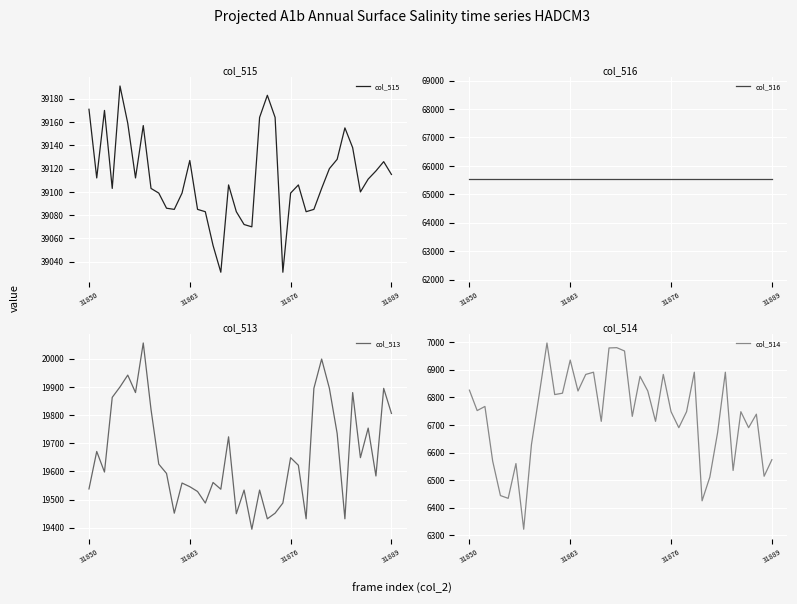

What is the total value across all series at 20?

131109